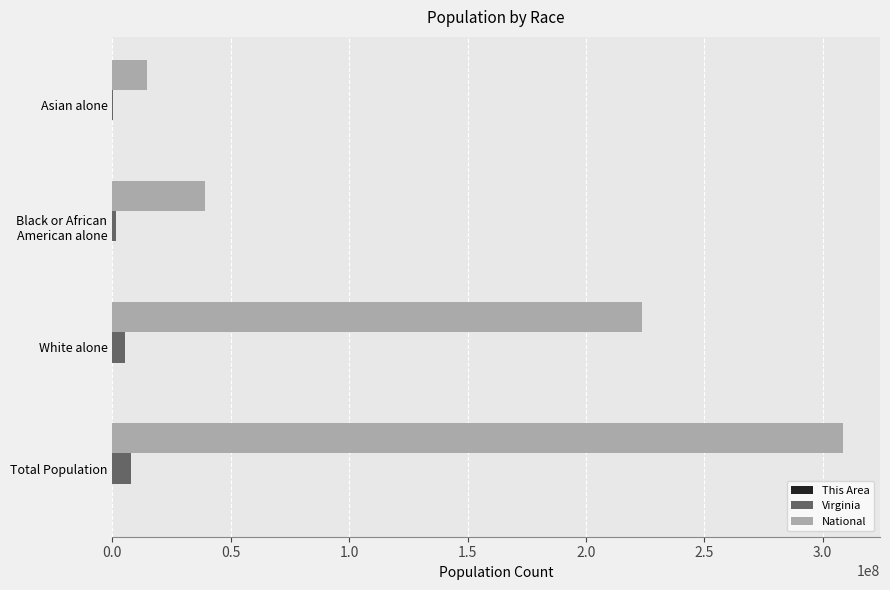

The value of National at White alone is 78239052. True or false?

False